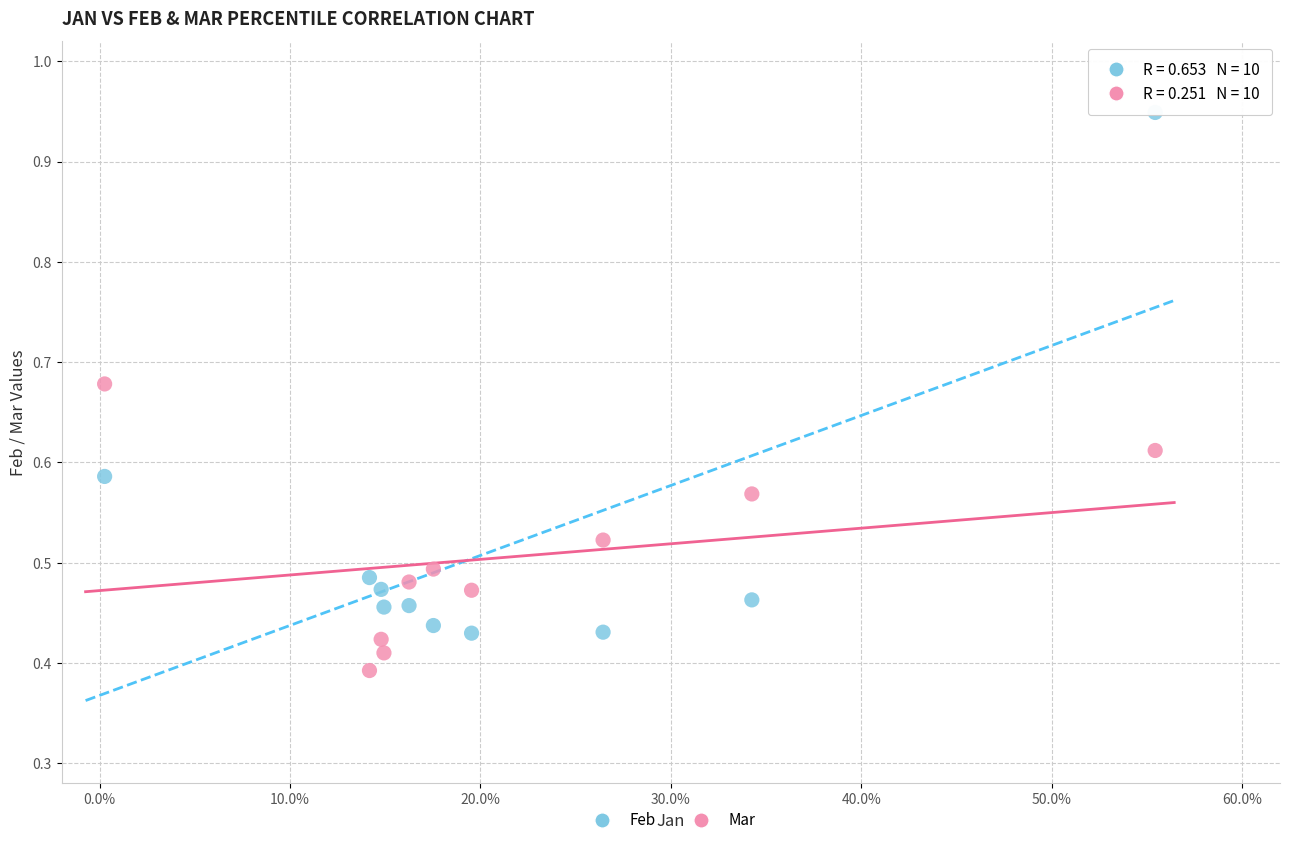

Which series reaches the maximum Y coordinate?

Feb